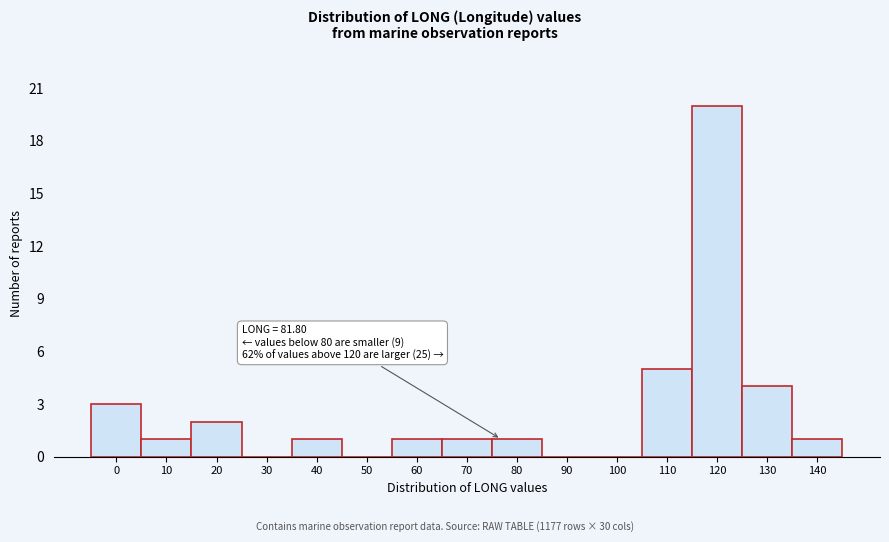

Reading left to right, transcribe all the data shown in this chart.

0=3	10=1	20=2	30=0	40=1	50=0	60=1	70=1	80=1	90=0	100=0	110=5	120=20	130=4	140=1